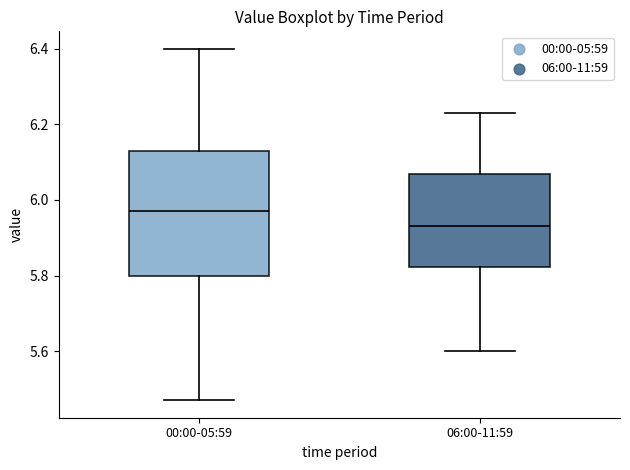

Where does the upper whisker of the box for 00:00-05:59 end on the y-axis? The values are not printed on the chart, so give them approximately, as read against the axis.

6.40